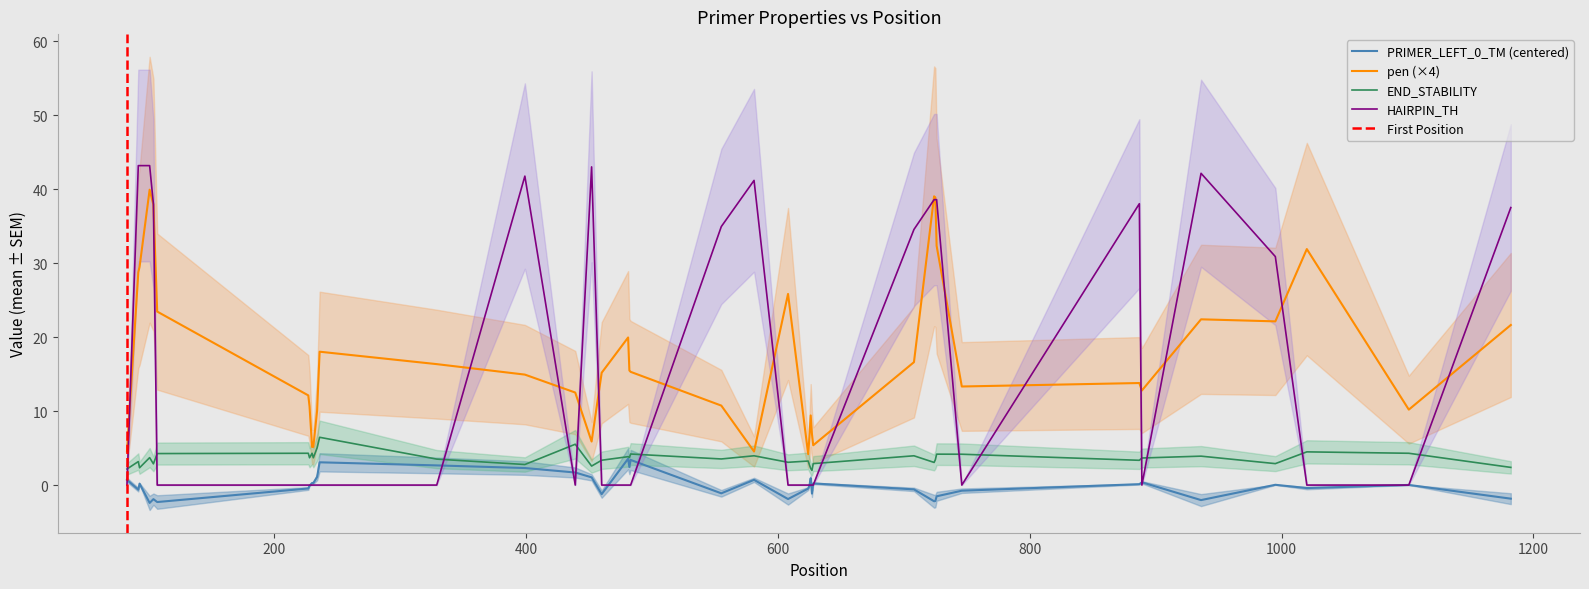

In PRIMER_LEFT_0_TM, how many points are lower than both neighbors (excluding endpoints)?

12